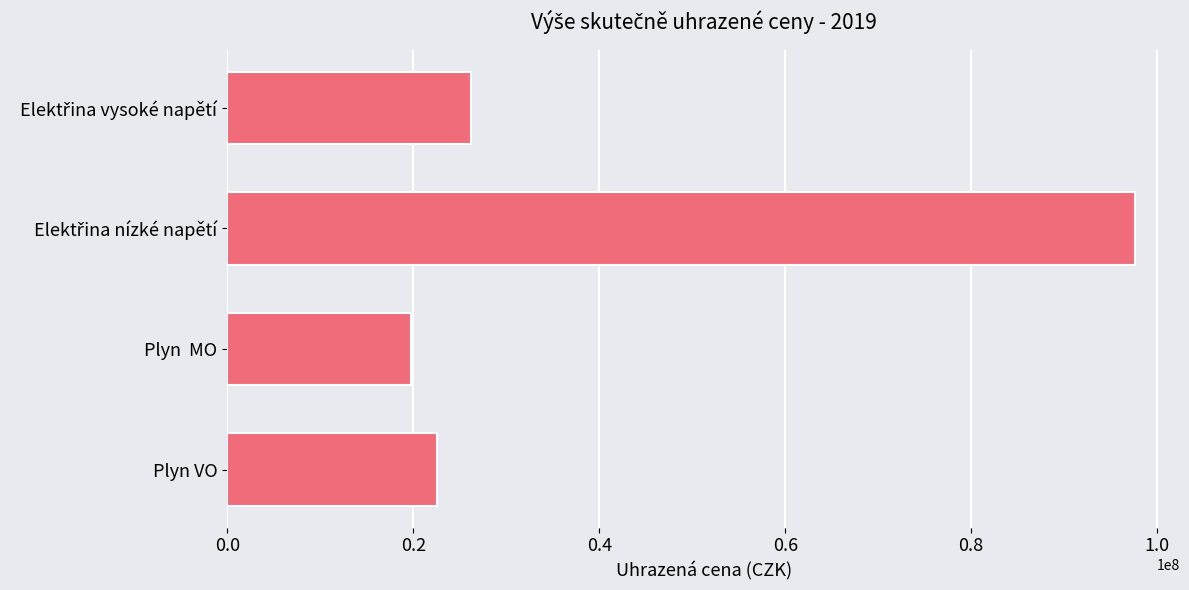

What is the average value?

41535311.5